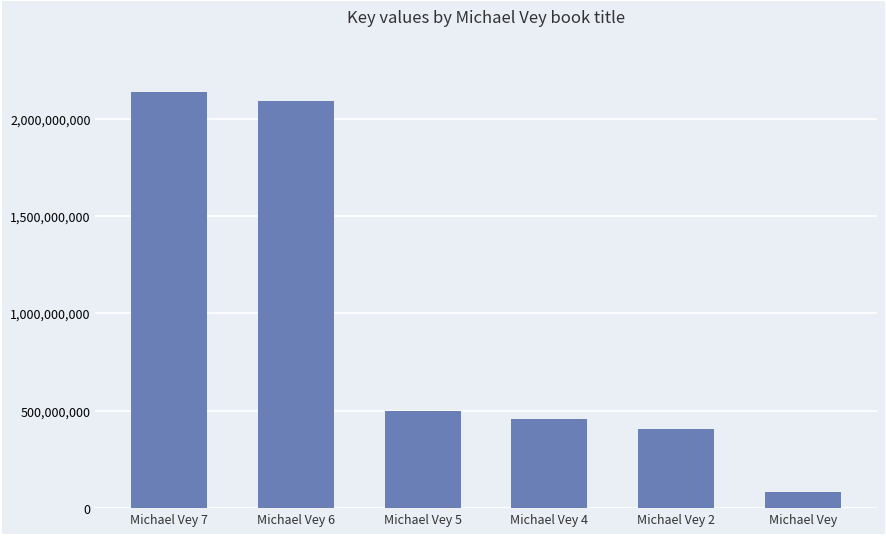

How many values are below 500837612?

3